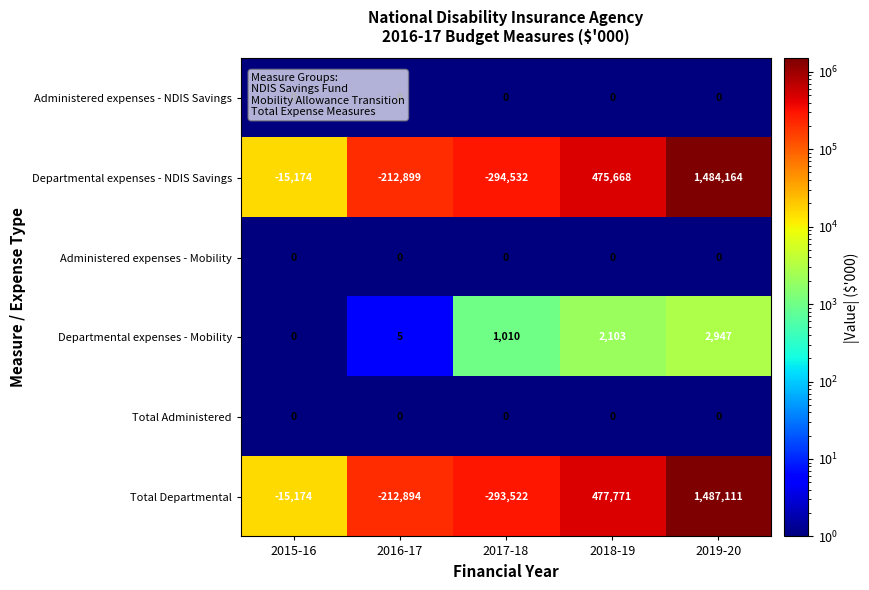

What is the average value of the Departmental expenses - Mobility series?

1213